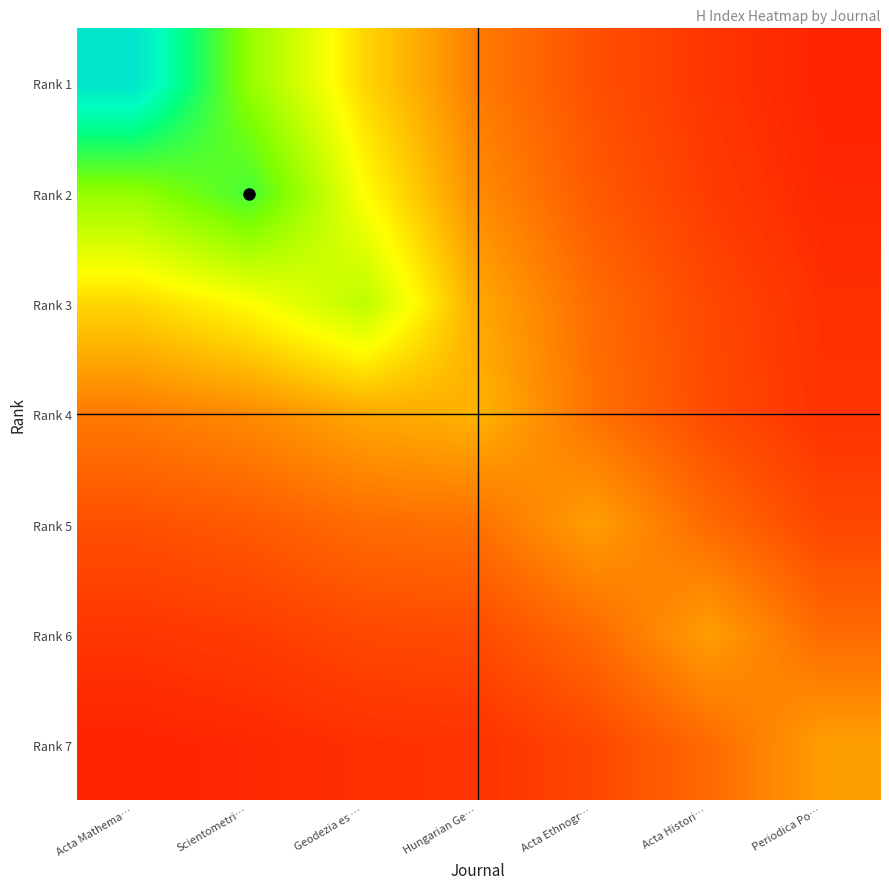

What is the spread (max minus min) of values at Acta Ethnogr…?

55.1